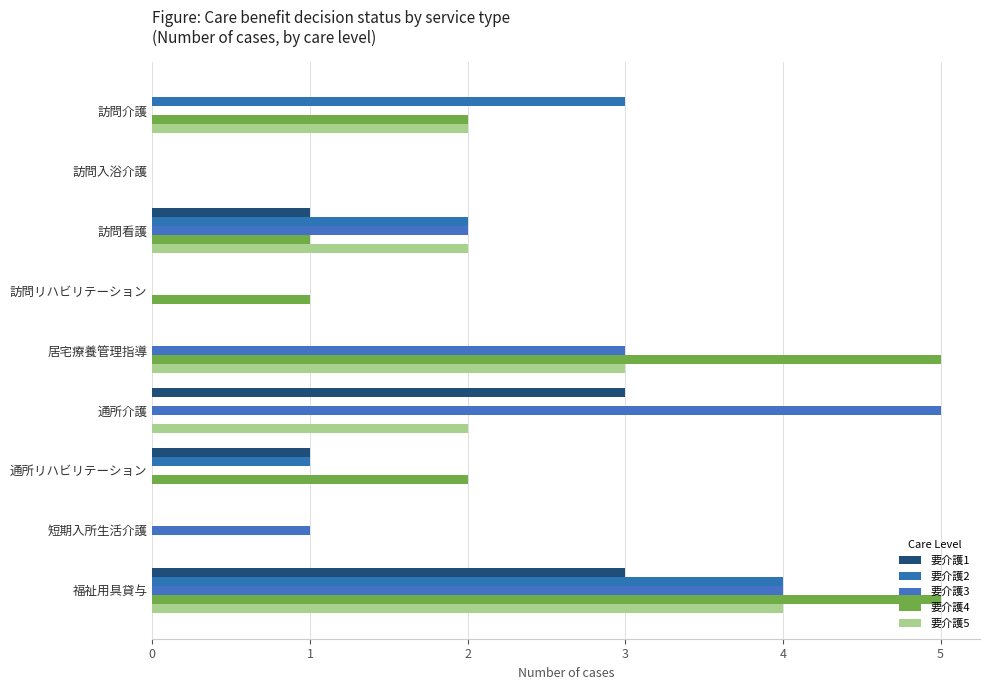

What are all the series names shown in the legend?

要介護1, 要介護2, 要介護3, 要介護4, 要介護5